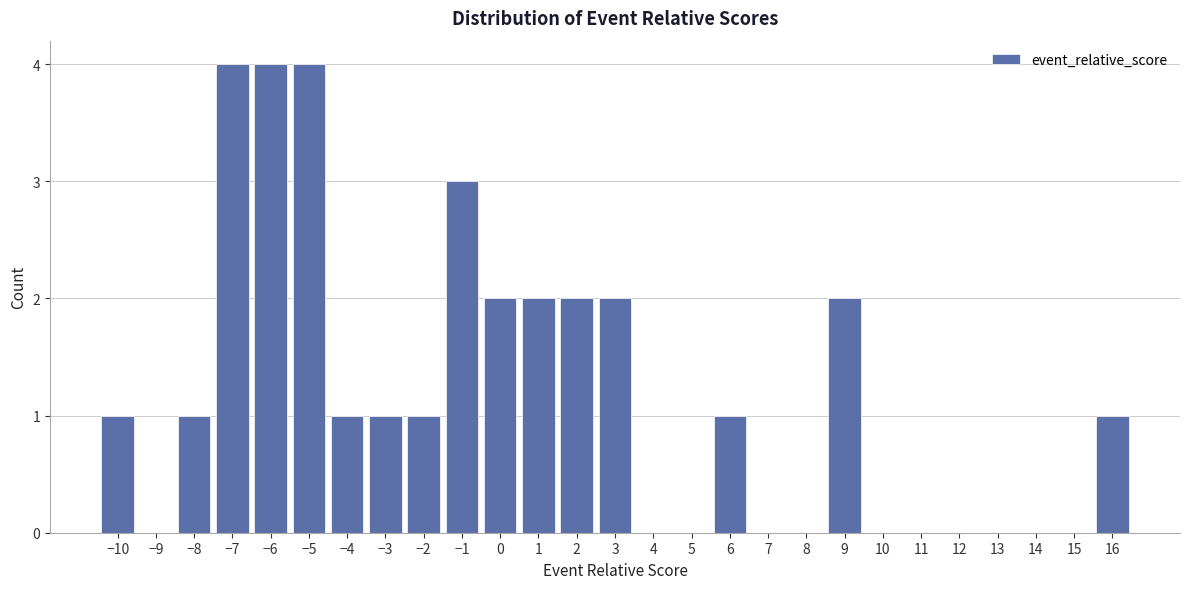

How tall is the bar that spans -2.5 to -1.5 on the x-axis? The values are not printed on the chart, so give them approximately, as read against the axis.

1